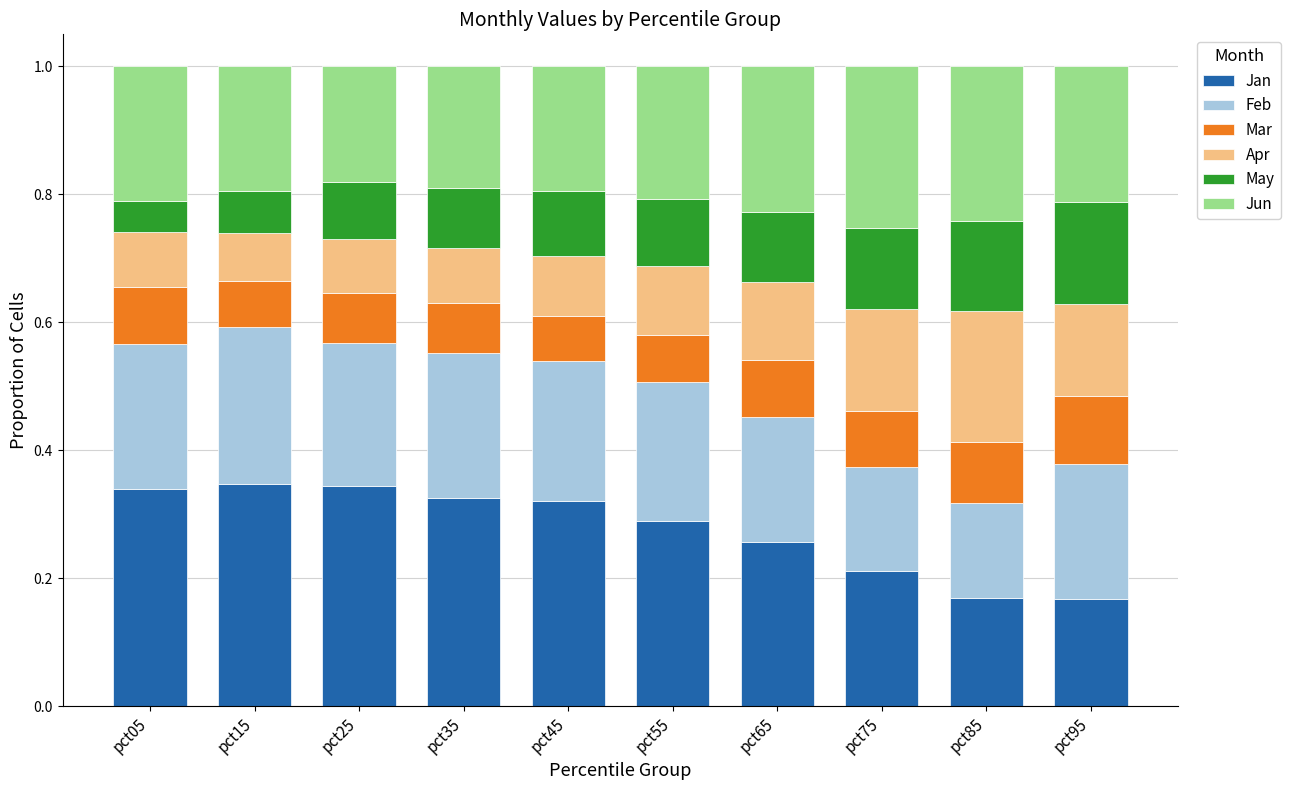

What is the sum of all Jan values?

2.8